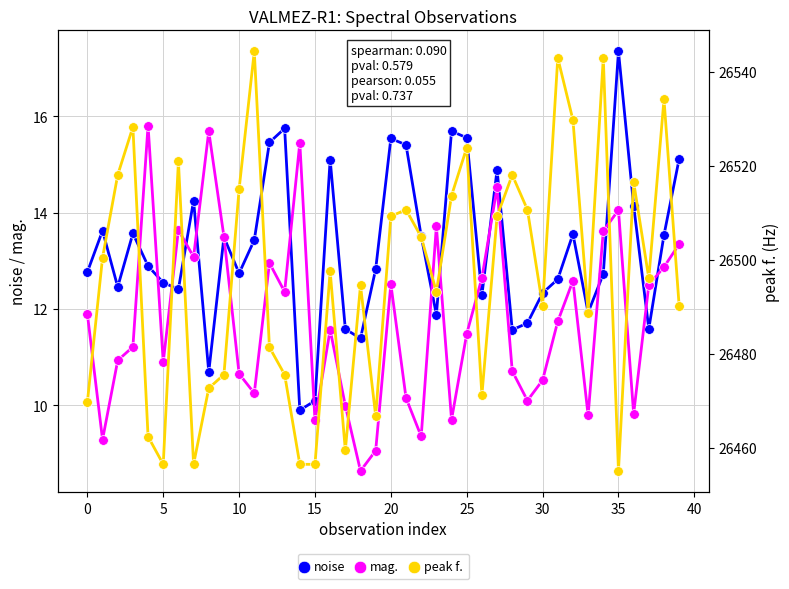

What is the maximum value for noise?

17.3